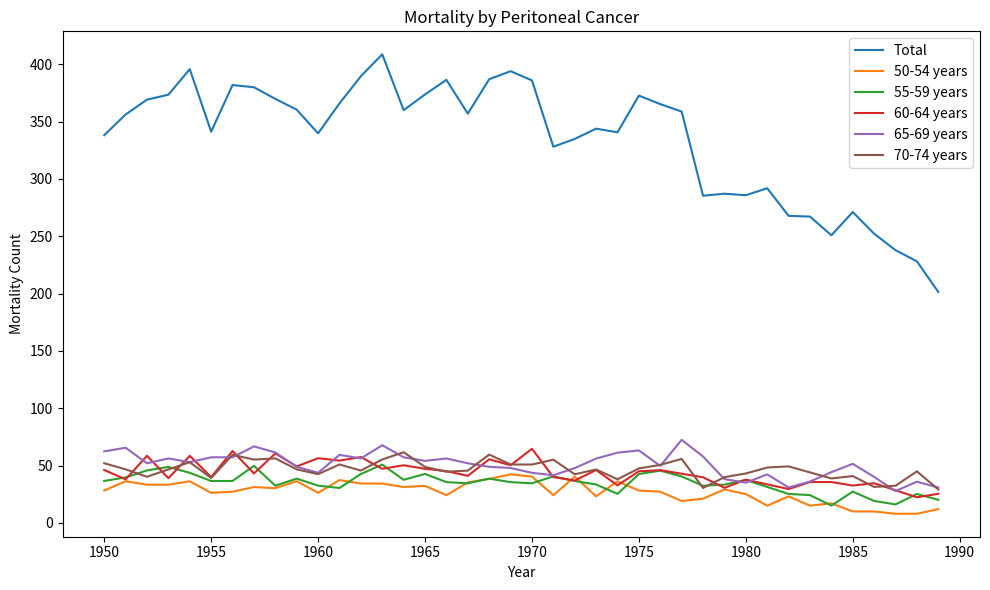

Which series has the largest range (max minus min)?

Total